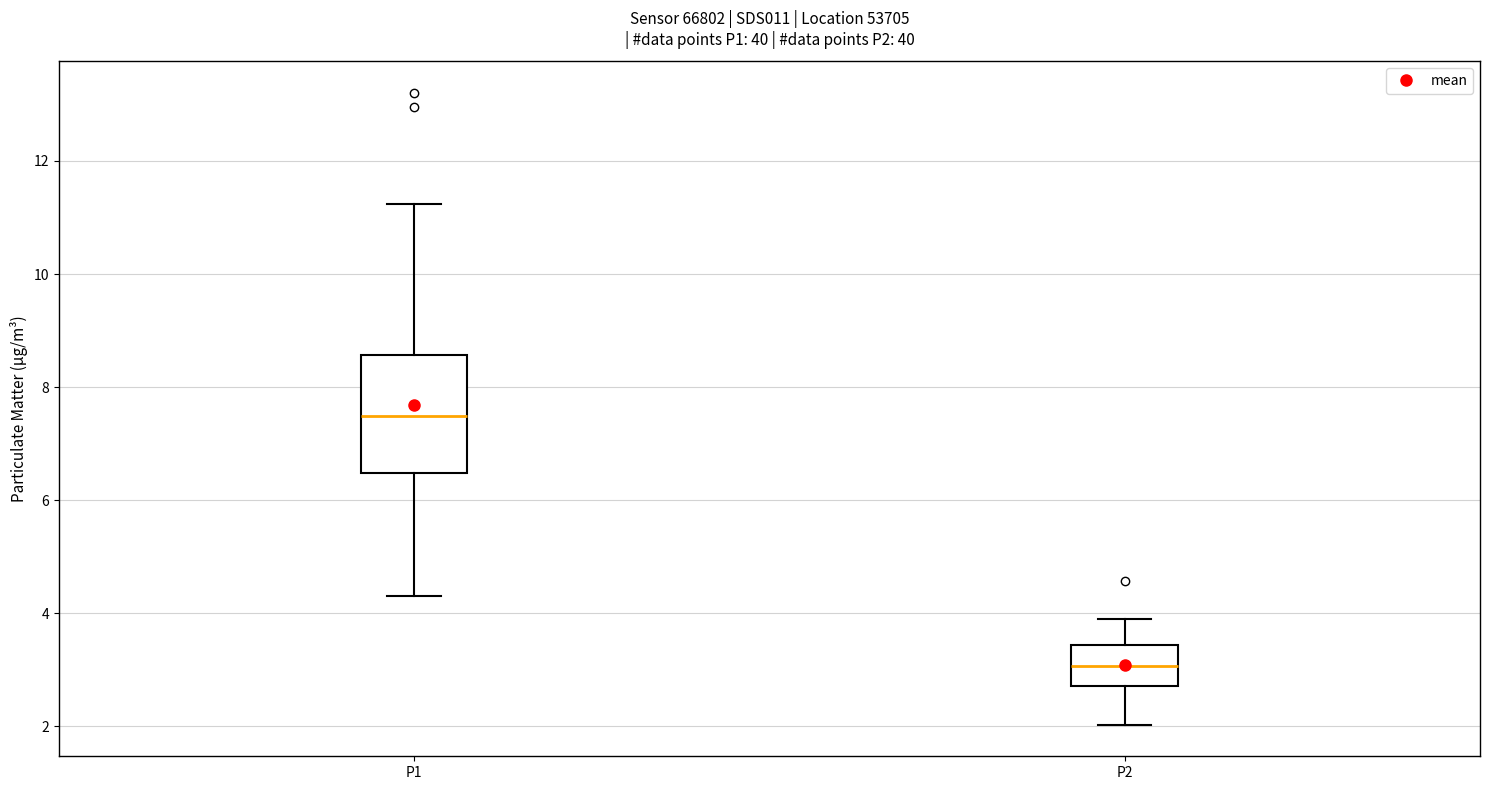

Which box is the tallest, from its lower edge to its upper edge?

P1